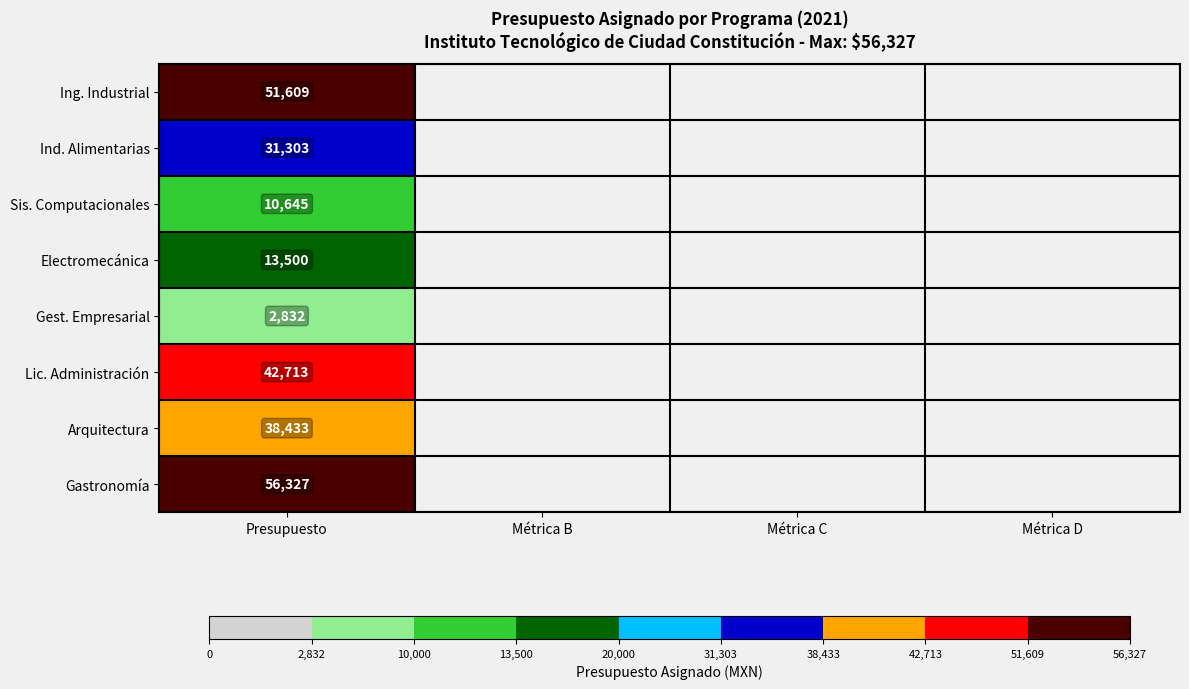

True or false: Arquitectura has a value of 23284 at Presupuesto.

False